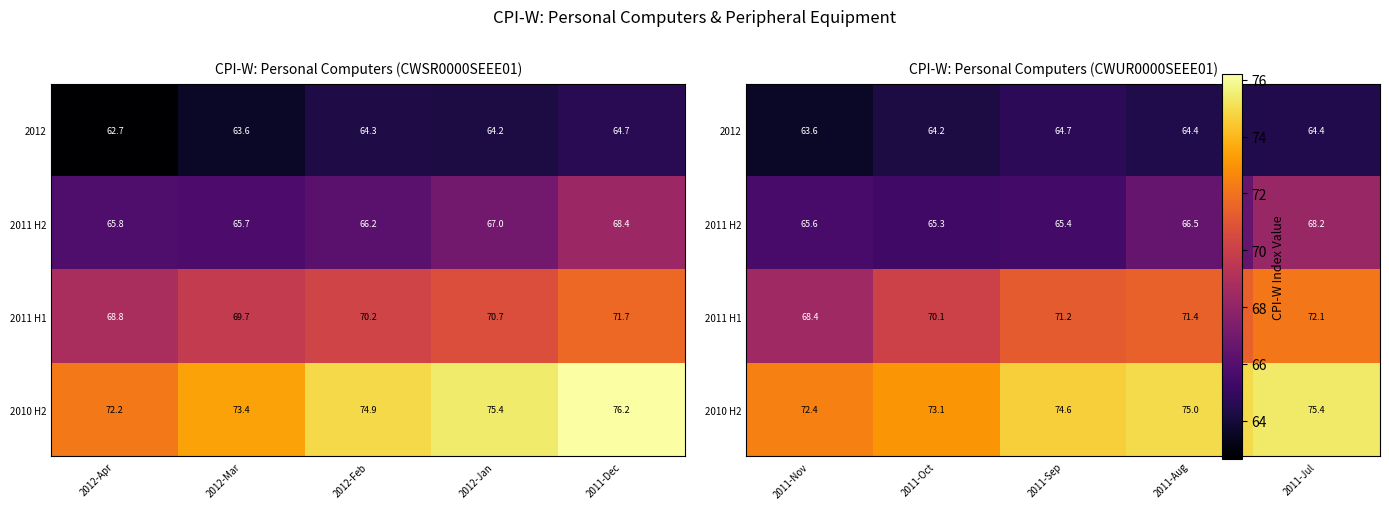

Where does the 2010 H2 series first go above 74?

2011-Sep